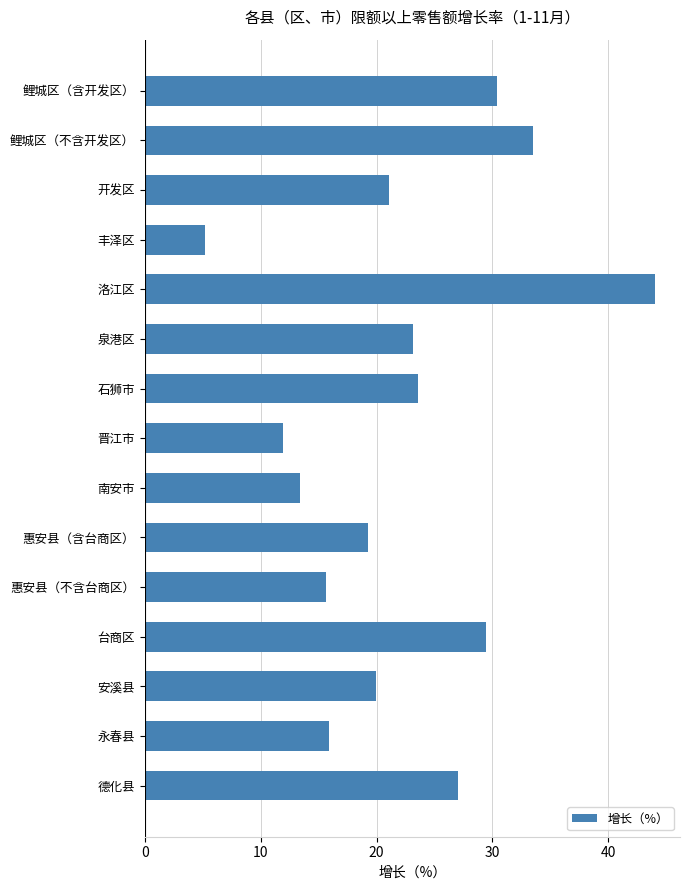

What is the difference between the maximum and minimum values?

38.8